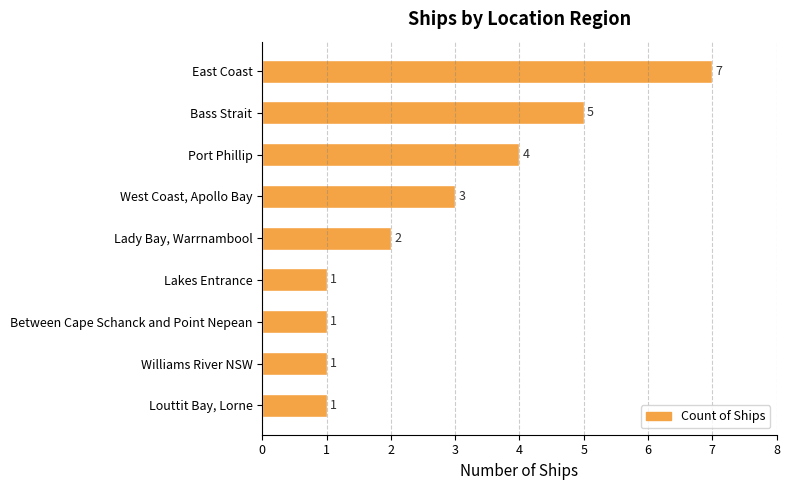

Between Bass Strait and Louttit Bay, Lorne, which is larger?

Bass Strait